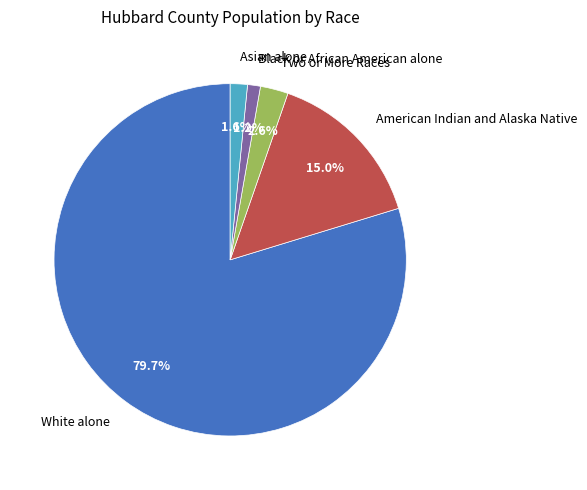

Which category has the biggest portion of the pie?

White alone